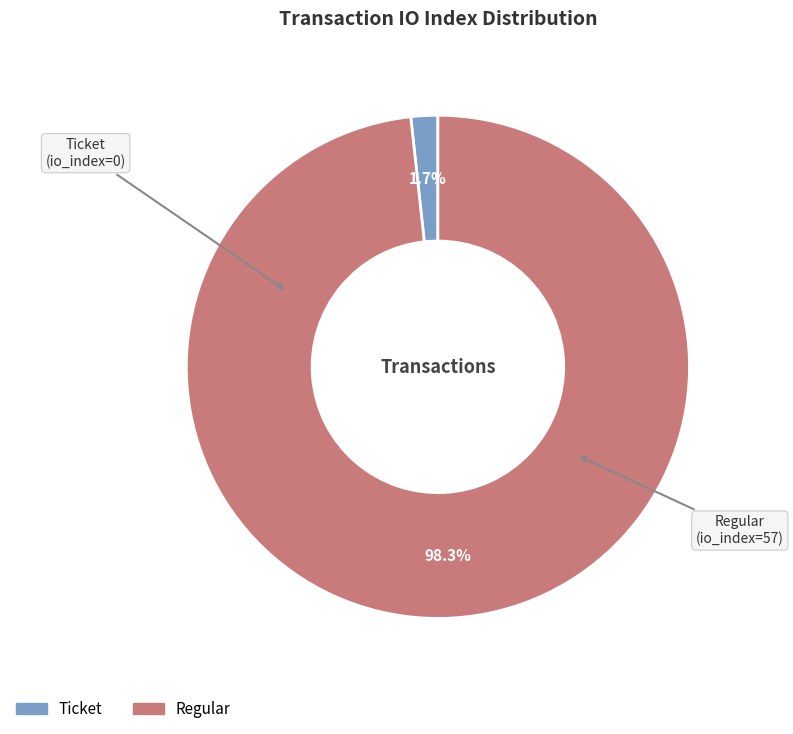

Rank the categories by value from highest to lowest.

Regular, Ticket